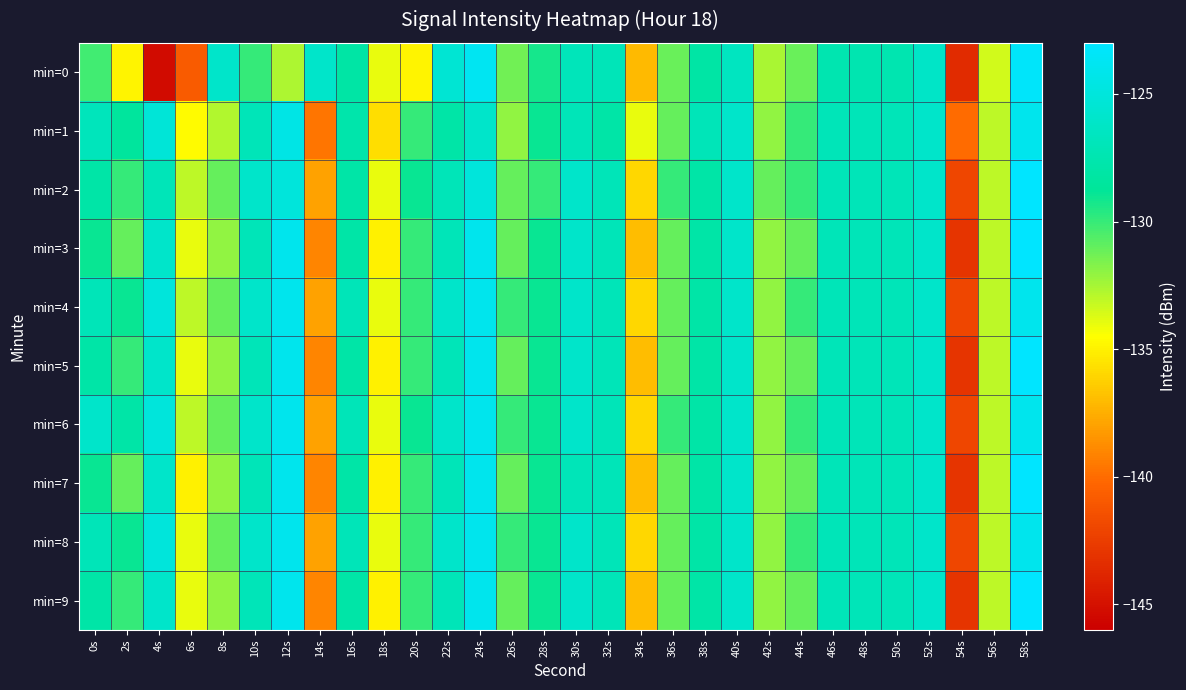

List the series in order of their peak value, lowest first.

min=1, min=4, min=6, min=8, min=0, min=2, min=3, min=5, min=7, min=9